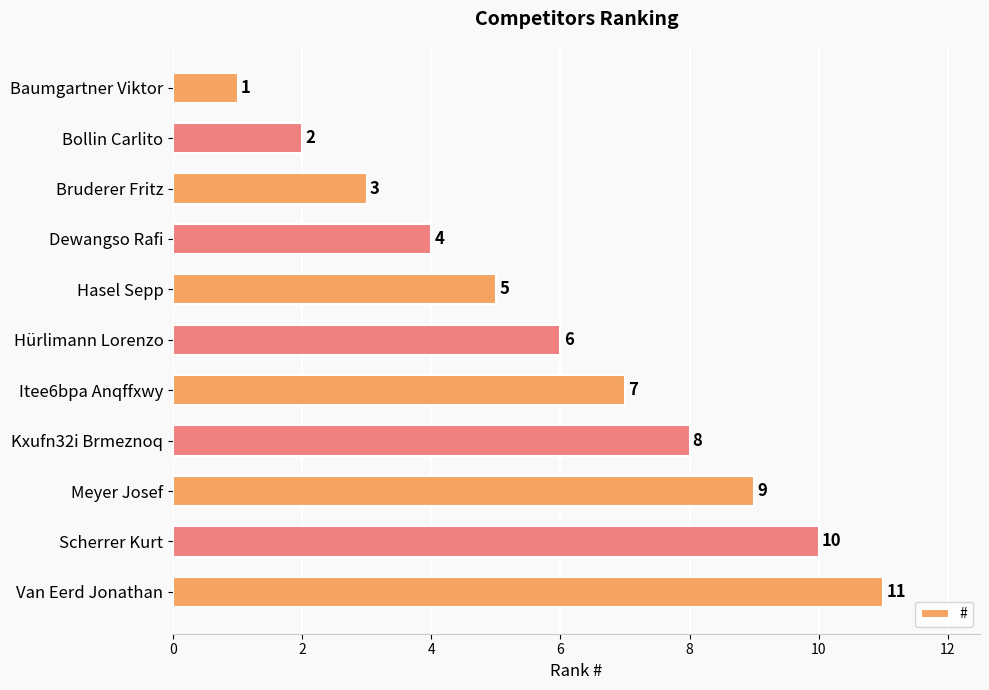

What is the average value?

6